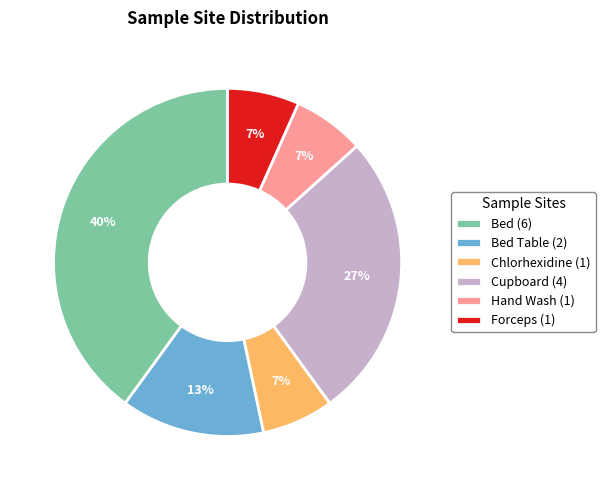

Count the number of slices in the pie.

6